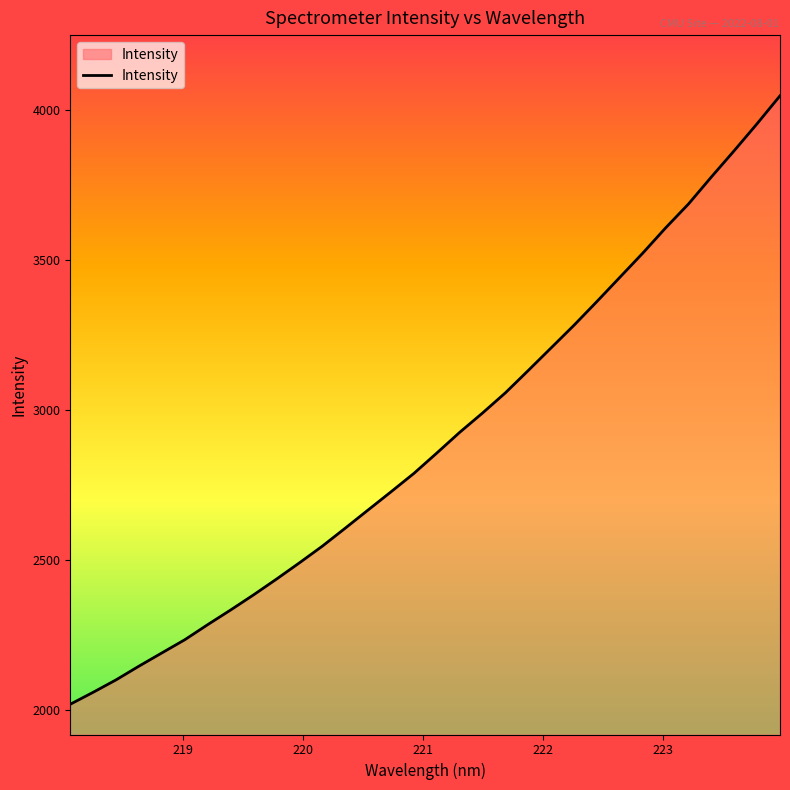

What is the average value?

2897.9